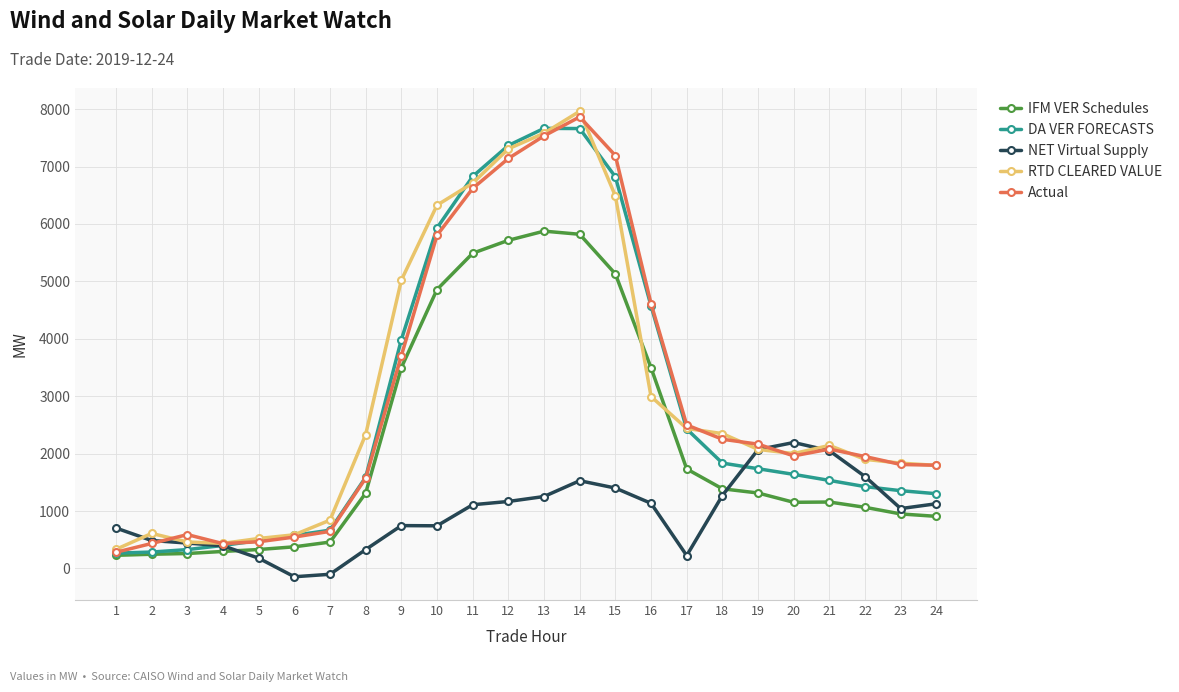

What is the total value across all series at 5?

1983.8